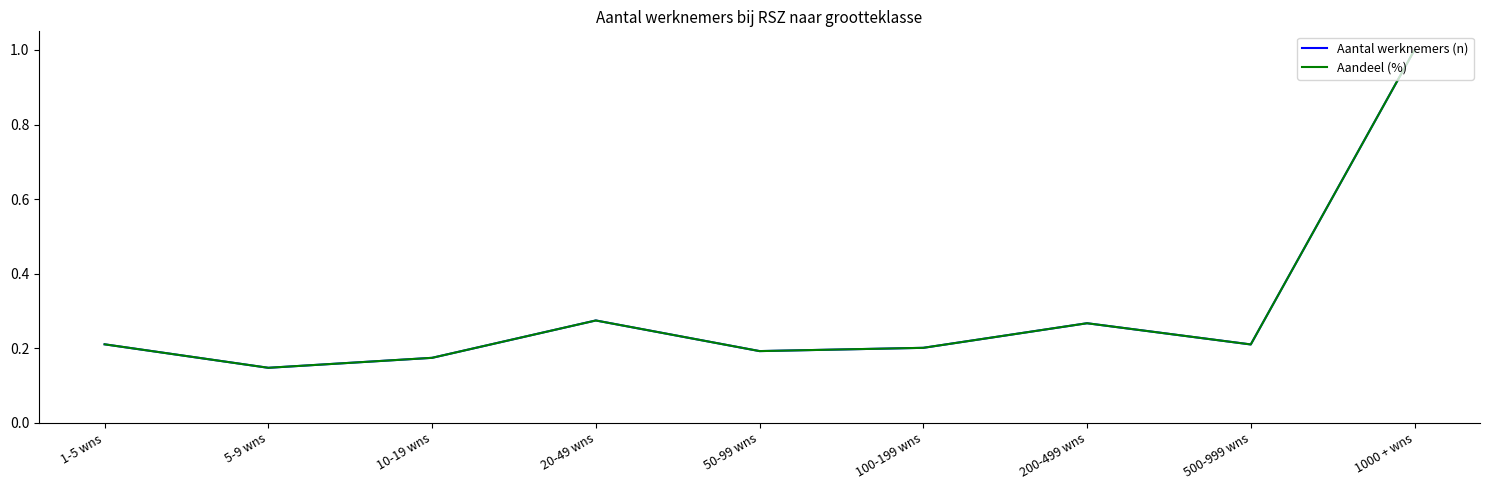

Is it true that Aantal werknemers (n) equals 0.4 at 20-49 wns?

False